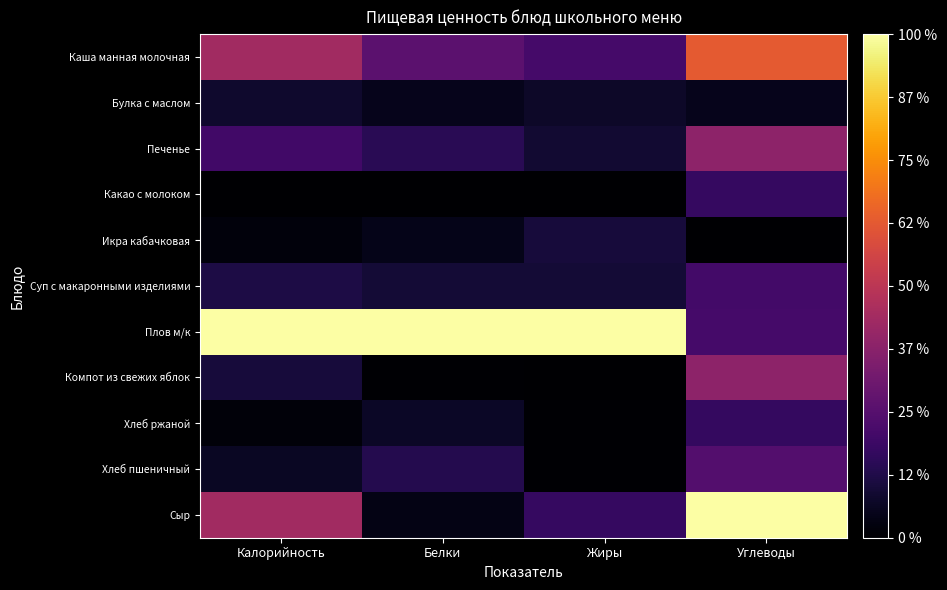

What is the greatest value displayed?

1.0